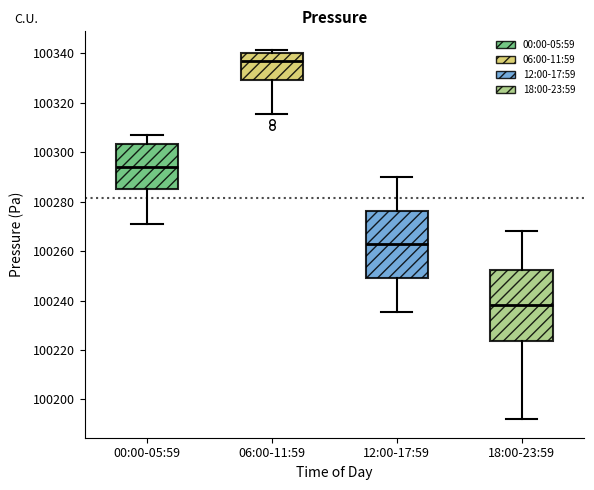

Where does the median line of the box for 12:00-17:59 sit on the y-axis? The values are not printed on the chart, so give them approximately, as read against the axis.

100262